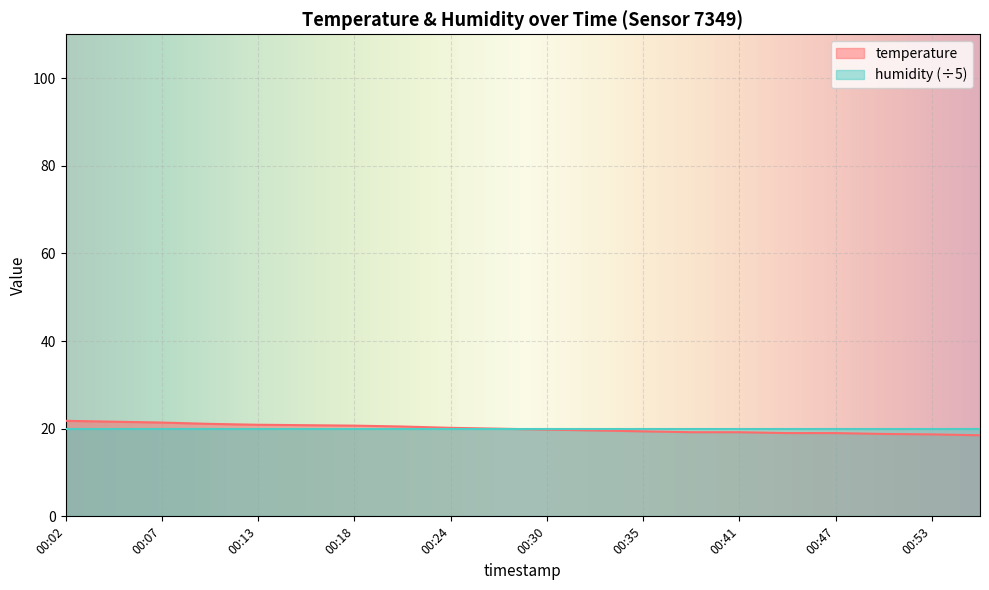

Reading left to right, what are all the values shown in this chart?

00:02=21.8	00:04=21.6	00:07=21.4	00:10=21.1	00:13=20.9	00:16=20.8	00:18=20.7	00:21=20.5	00:24=20.2	00:27=20.0	00:30=19.8	00:33=19.6	00:35=19.4	00:38=19.2	00:41=19.2	00:44=19.0	00:47=19.0	00:50=18.8	00:53=18.7	00:56=18.5